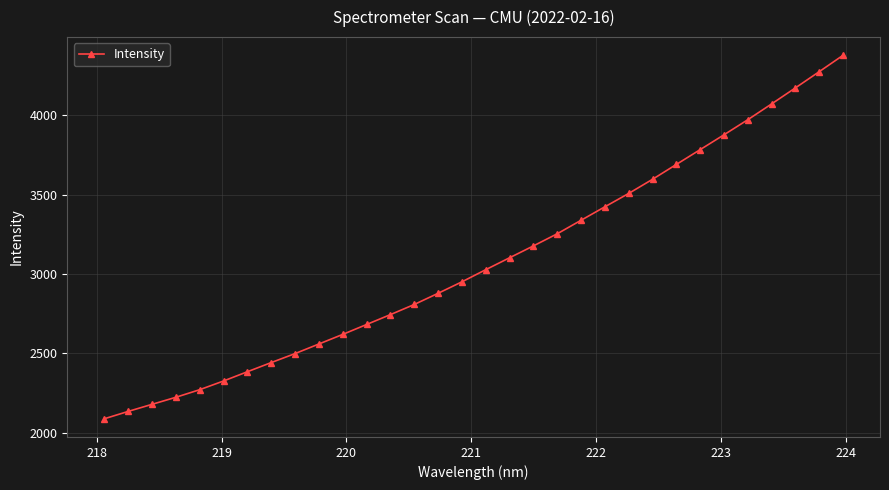

Count the number of data series in this chart.

1